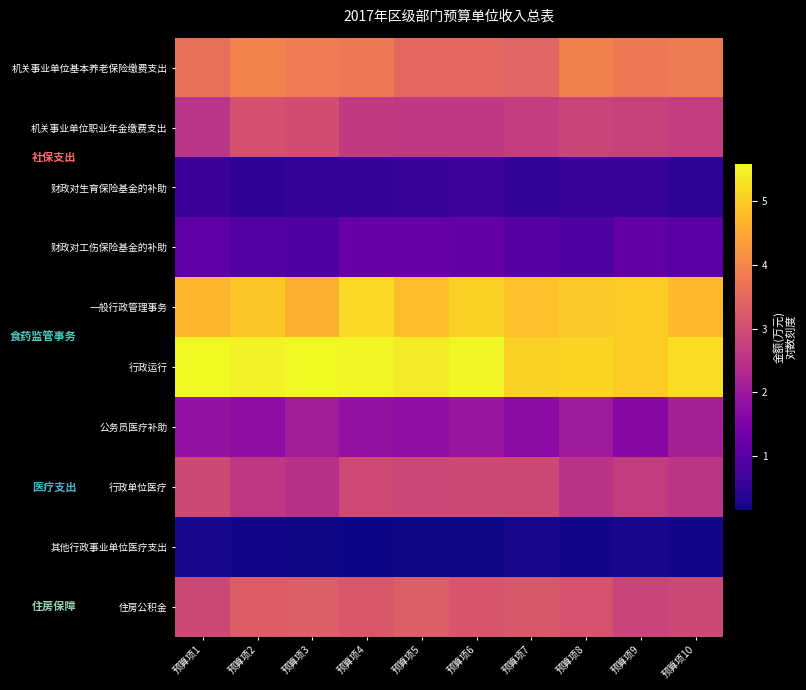

Reading left to right, list all the values displayed in this chart.

机关事业单位基本养老保险缴费支出: 预算项1=3.6	预算项2=3.9	预算项3=3.8	预算项4=3.8	预算项5=3.5	预算项6=3.5	预算项7=3.4	预算项8=3.9	预算项9=3.8	预算项10=3.8
机关事业单位职业年金缴费支出: 预算项1=2.5	预算项2=3.1	预算项3=3.0	预算项4=2.6	预算项5=2.6	预算项6=2.6	预算项7=2.7	预算项8=2.8	预算项9=2.8	预算项10=2.7
财政对生育保险基金的补助: 预算项1=0.6	预算项2=0.5	预算项3=0.5	预算项4=0.6	预算项5=0.6	预算项6=0.7	预算项7=0.5	预算项8=0.6	预算项9=0.6	预算项10=0.5
财政对工伤保险基金的补助: 预算项1=1.1	预算项2=0.9	预算项3=0.9	预算项4=1.2	预算项5=1.2	预算项6=1.2	预算项7=1.0	预算项8=0.9	预算项9=1.1	预算项10=1.0
一般行政管理事务: 预算项1=4.7	预算项2=5.0	预算项3=4.6	预算项4=5.2	预算项5=4.8	预算项6=5.0	预算项7=4.8	预算项8=5.0	预算项9=5.0	预算项10=4.7
行政运行: 预算项1=5.6	预算项2=5.5	预算项3=5.6	预算项4=5.5	预算项5=5.4	预算项6=5.6	预算项7=5.0	预算项8=5.1	预算项9=5.0	预算项10=5.2
公务员医疗补助: 预算项1=1.8	预算项2=1.8	预算项3=2.1	预算项4=1.8	预算项5=1.8	预算项6=1.9	预算项7=1.7	预算项8=2.1	预算项9=1.7	预算项10=2.1
行政单位医疗: 预算项1=2.9	预算项2=2.6	预算项3=2.4	预算项4=2.9	预算项5=2.9	预算项6=2.9	预算项7=2.9	预算项8=2.5	预算项9=2.7	预算项10=2.5
其他行政事业单位医疗支出: 预算项1=0.2	预算项2=0.2	预算项3=0.2	预算项4=0.2	预算项5=0.2	预算项6=0.2	预算项7=0.2	预算项8=0.2	预算项9=0.2	预算项10=0.2
住房公积金: 预算项1=2.9	预算项2=3.3	预算项3=3.3	预算项4=3.2	预算项5=3.3	预算项6=3.2	预算项7=3.2	预算项8=3.1	预算项9=2.8	预算项10=2.9